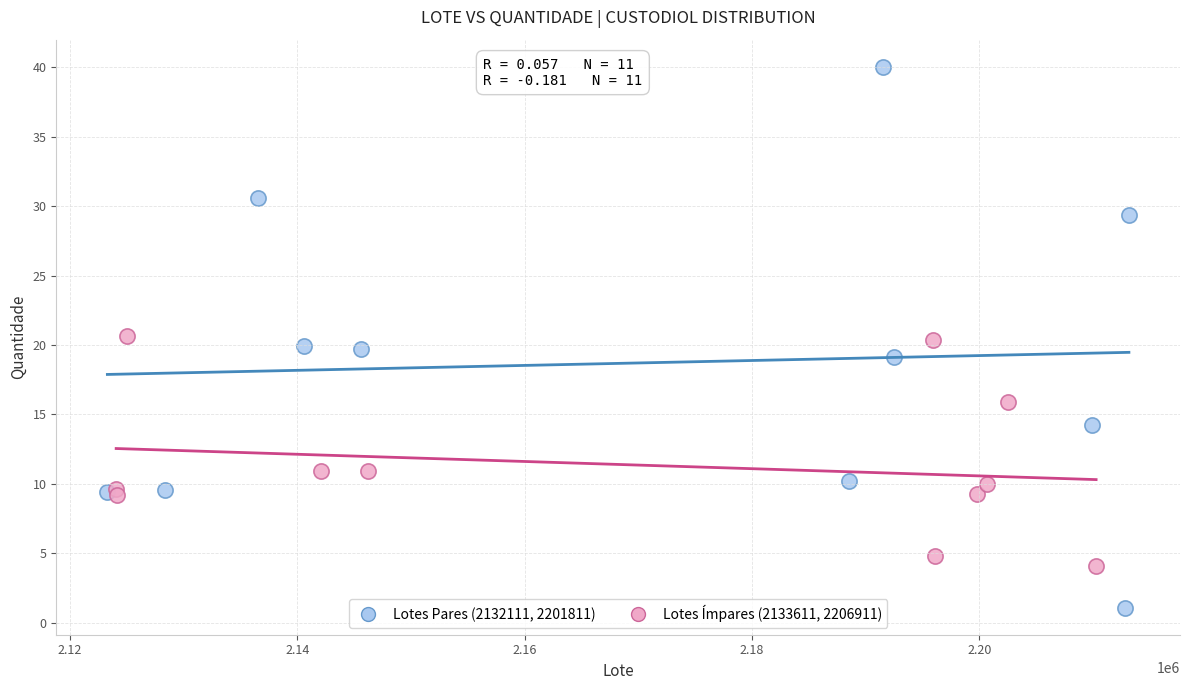

Which series contains the highest Y value?

Lotes Pares (2132111, 2201811)